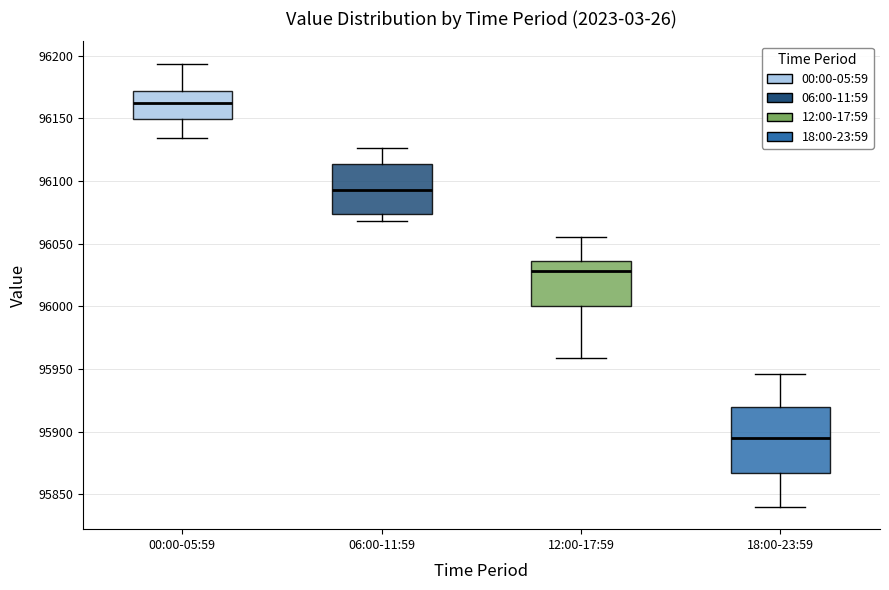

Reading left to right, read every box against the y-axis: the position of its median line, the range the box covers, and the ends of its whiskers. The values are not printed on the chart, so give them approximately, as read against the axis.

00:00-05:59: median 96160, box 96150 to 96170, whiskers 96135 to 96195
06:00-11:59: median 96095, box 96075 to 96115, whiskers 96070 to 96125
12:00-17:59: median 96030, box 96000 to 96035, whiskers 95960 to 96055
18:00-23:59: median 95895, box 95870 to 95920, whiskers 95840 to 95945